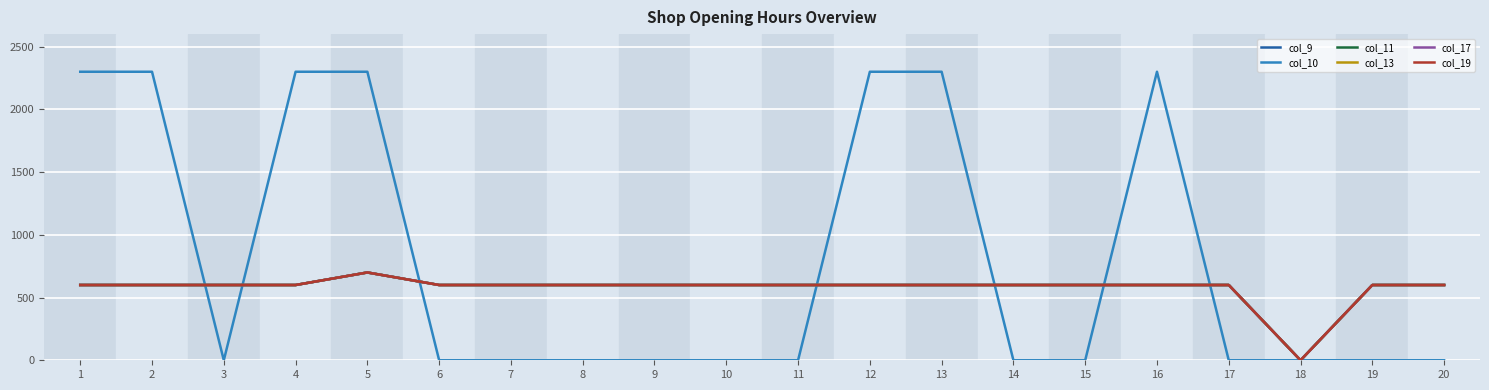

Does the chart display data point markers on the line(s)?

No